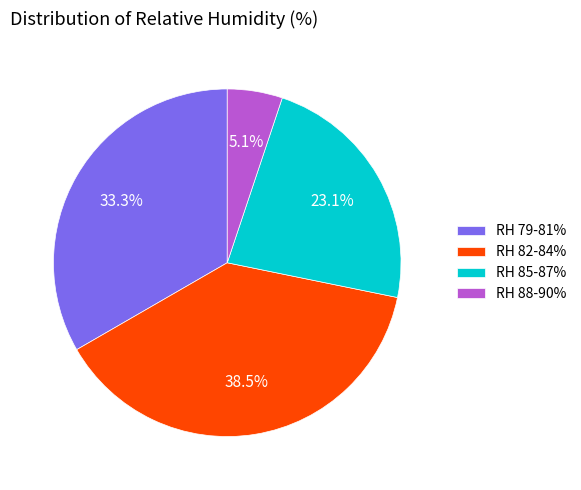

What is the ratio of the value at RH 85-87% to the value at RH 82-84%?

0.6